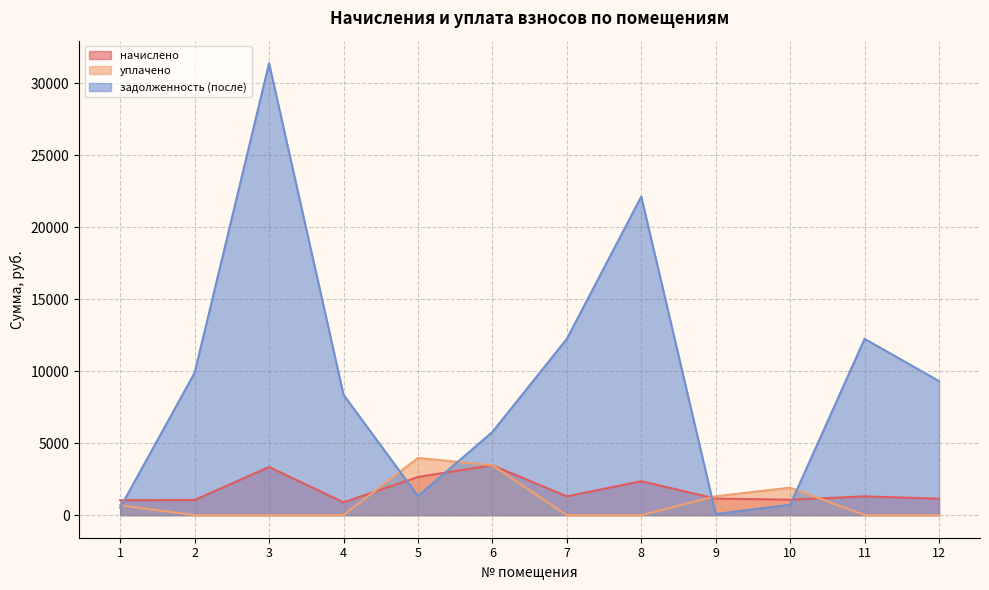

What is the difference between the highest and lowest values at 4?

8358.0